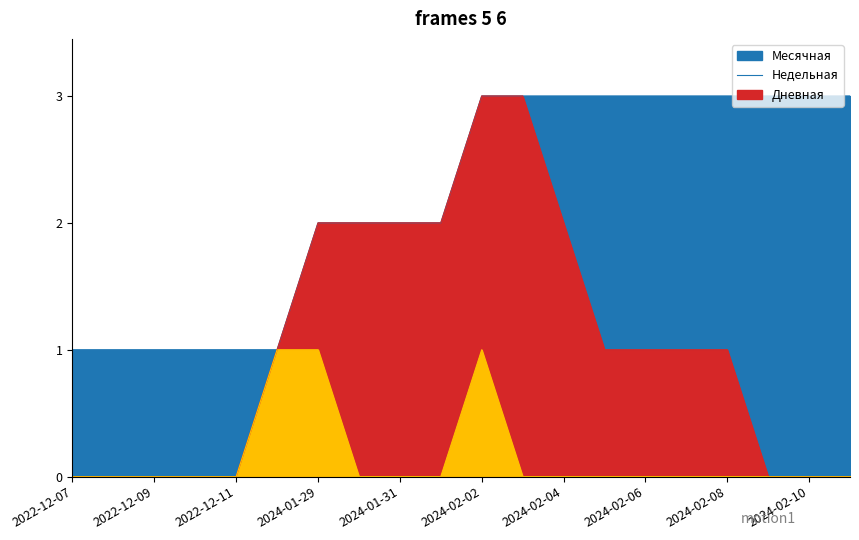

List the series in order of their overall mean, highest first.

Месячная, Недельная, Дневная